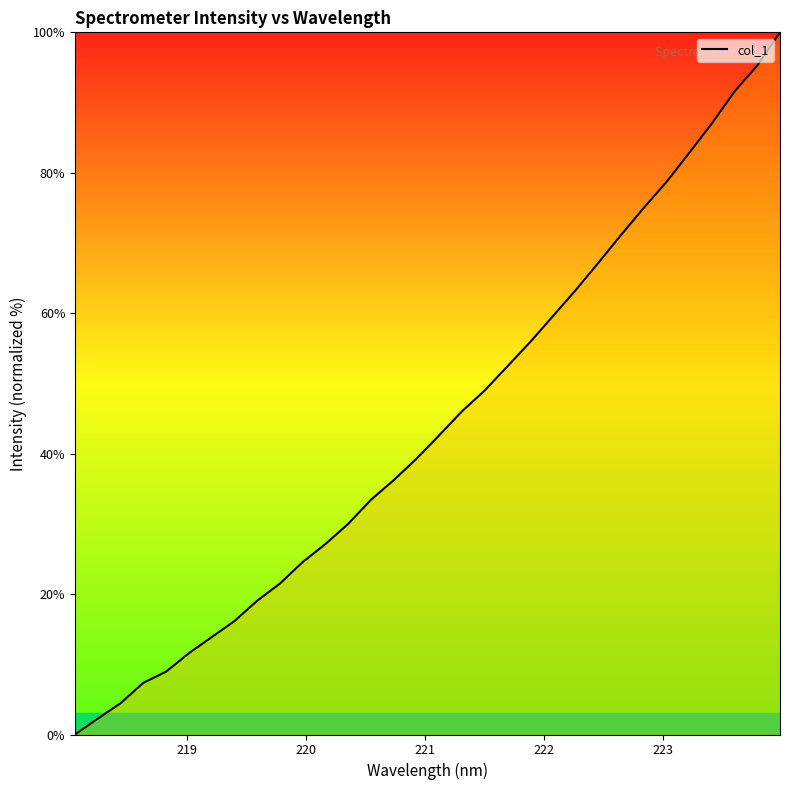

How many positive values are there?

31